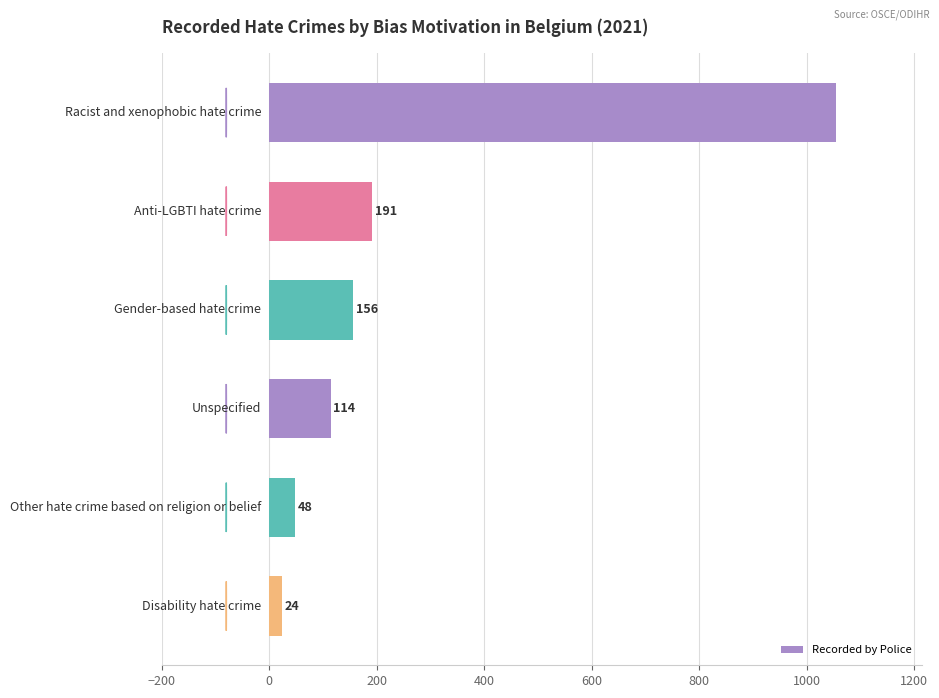

What is the value of the 6th bar from the top?

24